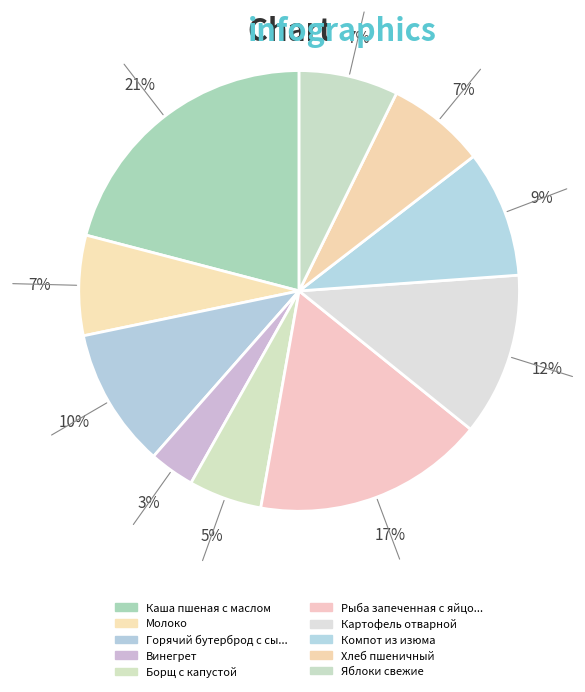

How many segments does this pie chart have?

10